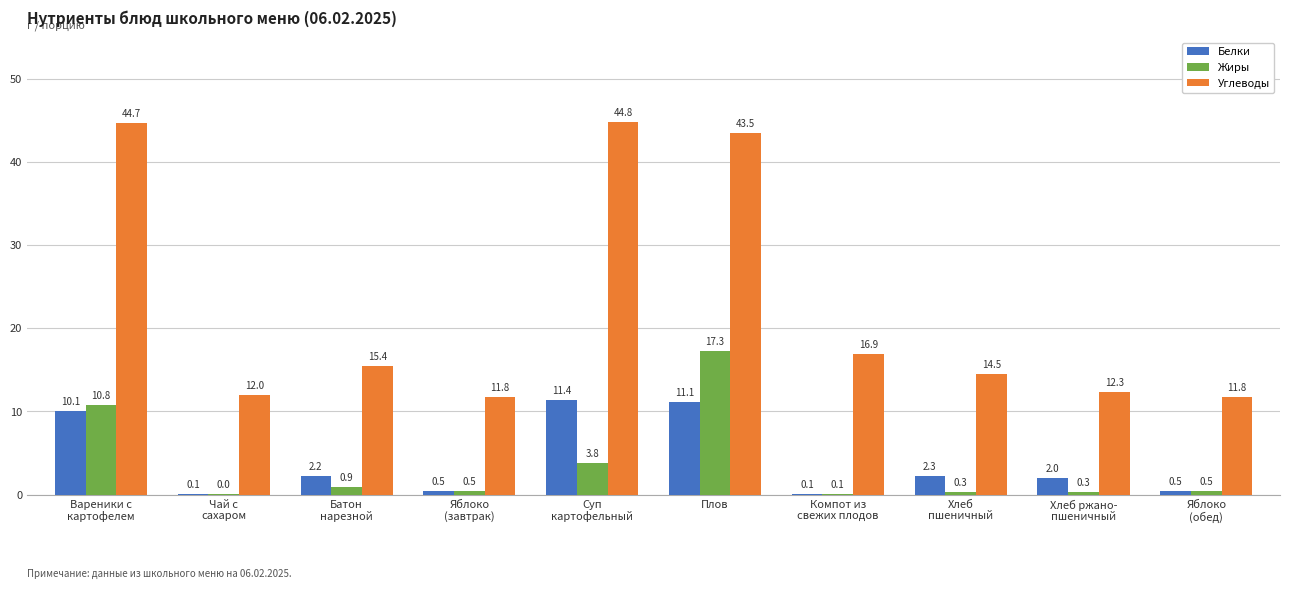

True or false: Жиры has a value of 6.4 at Плов.

False